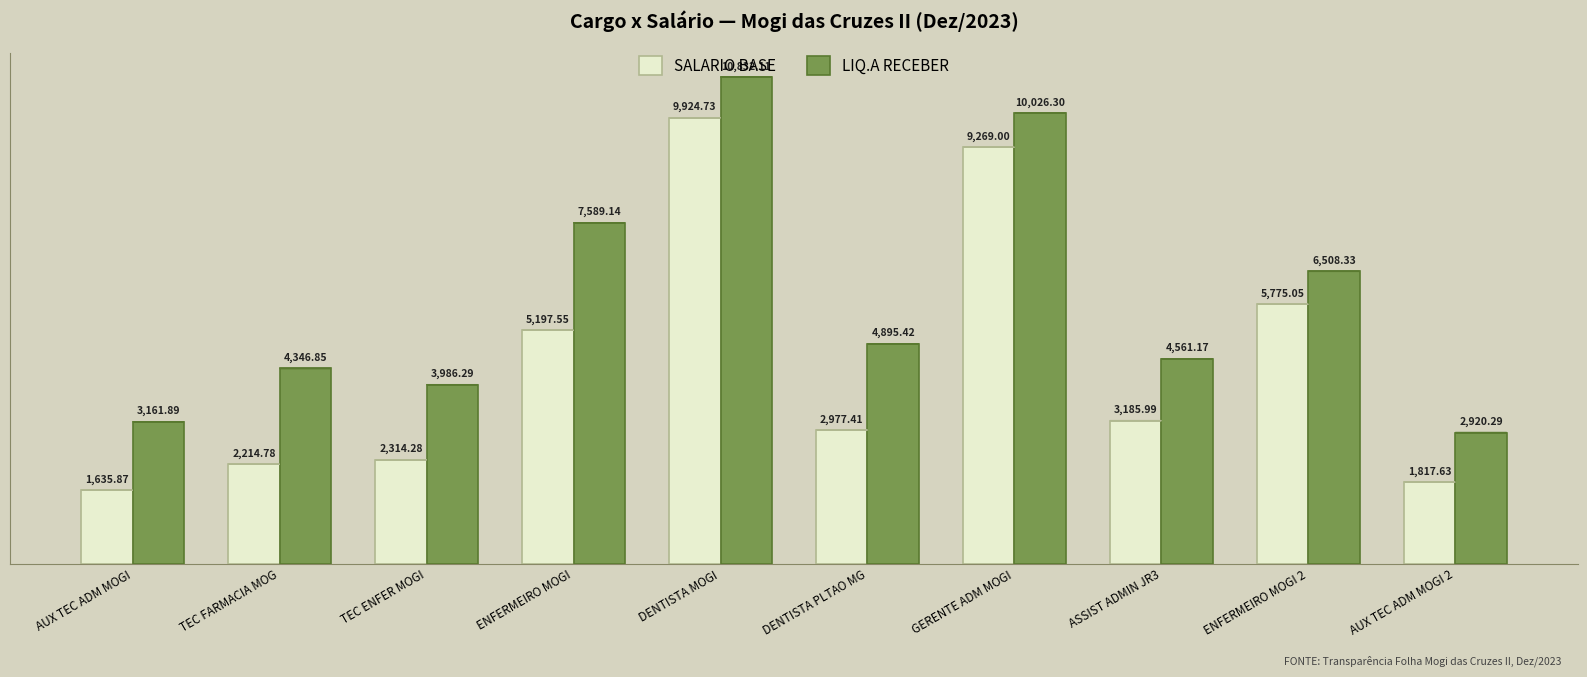

How many data points in SALARIO BASE are less than 3185?

5